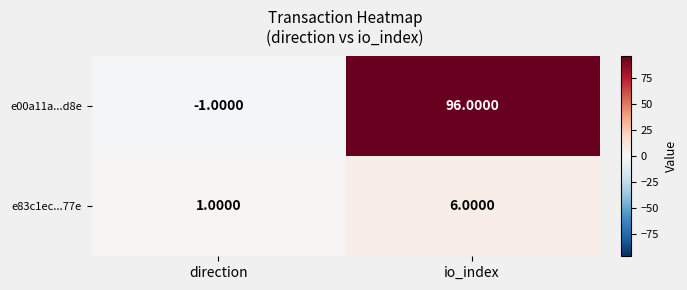

Rank the series by their average value, from lowest to highest.

e83c1ec...77e, e00a11a...d8e